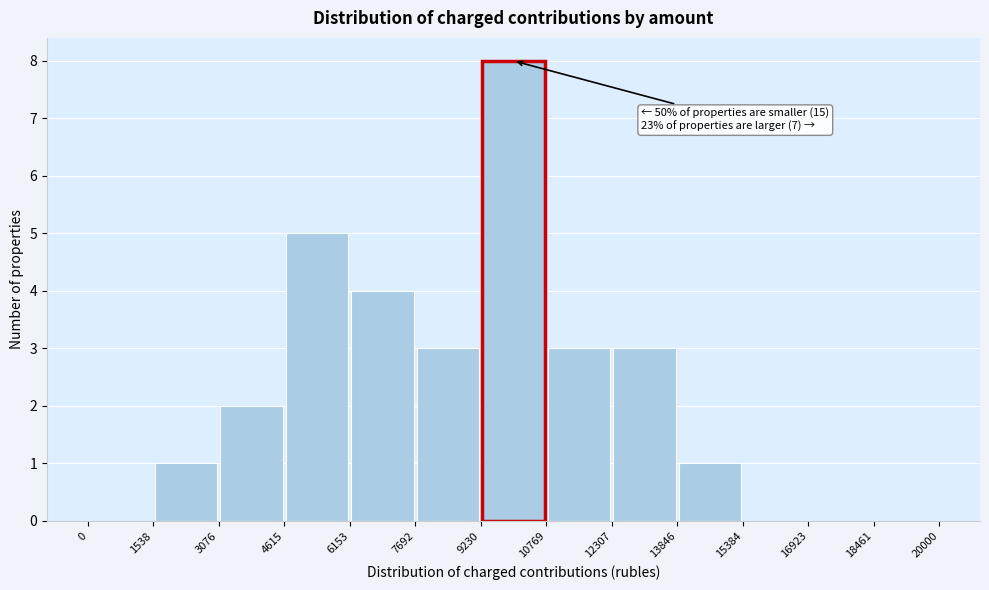

Over which range of the x-axis is the bar tallest?

9230 to 10769